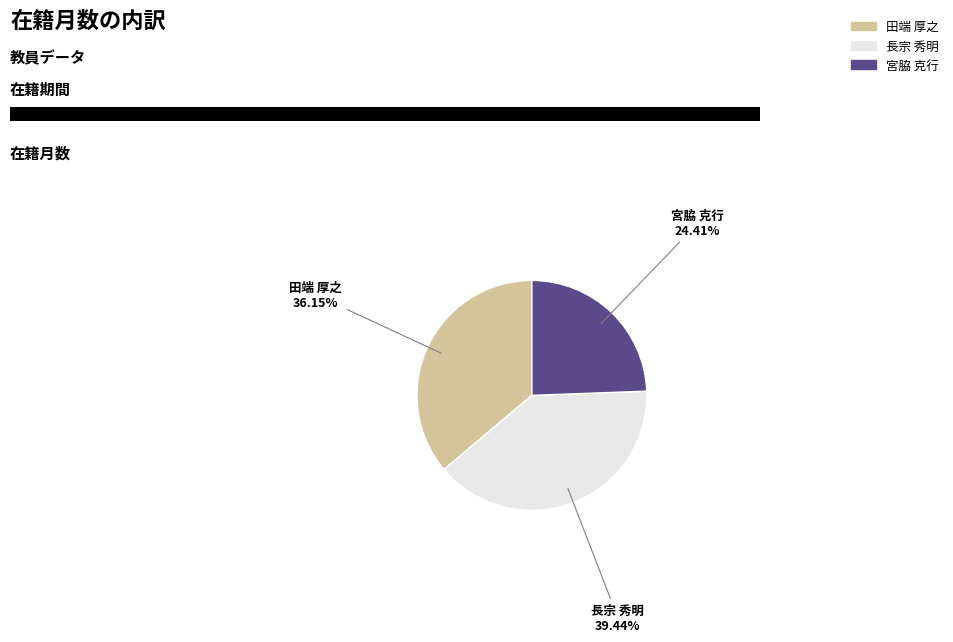

To the nearest percent, what is the average slice percentage?

33%